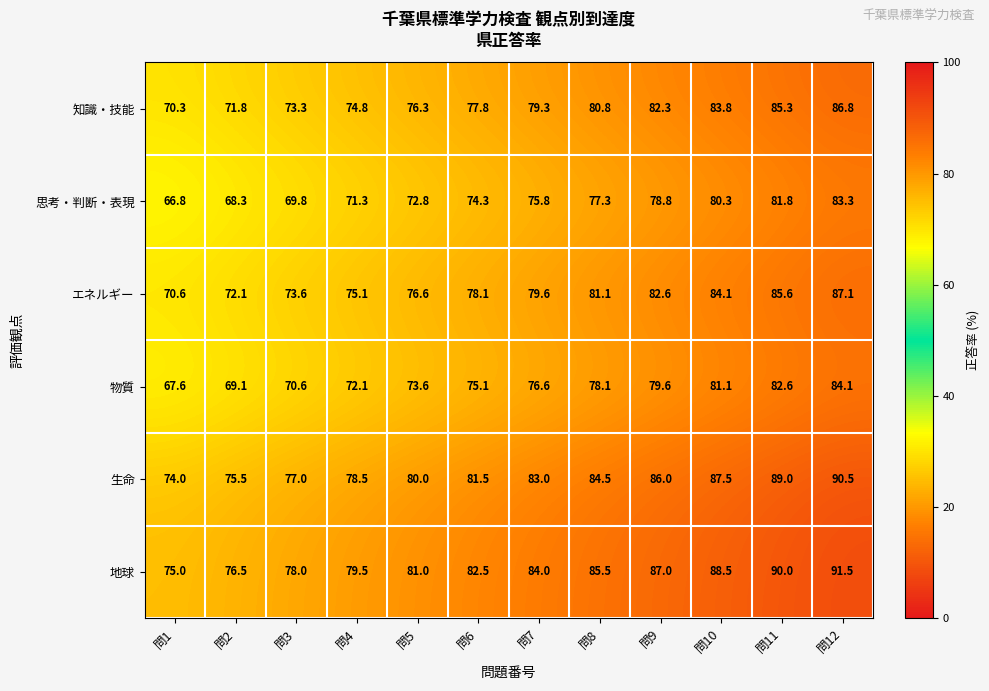

What is the difference between the 地球 values at 問3 and 問10?

10.5